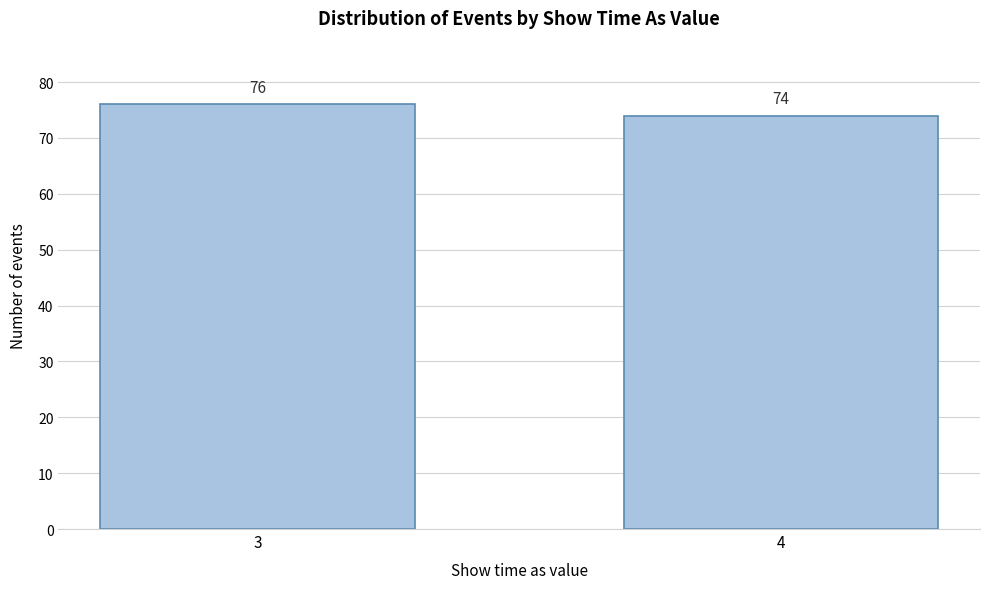

Reading left to right, list all the values displayed in this chart.

76	74